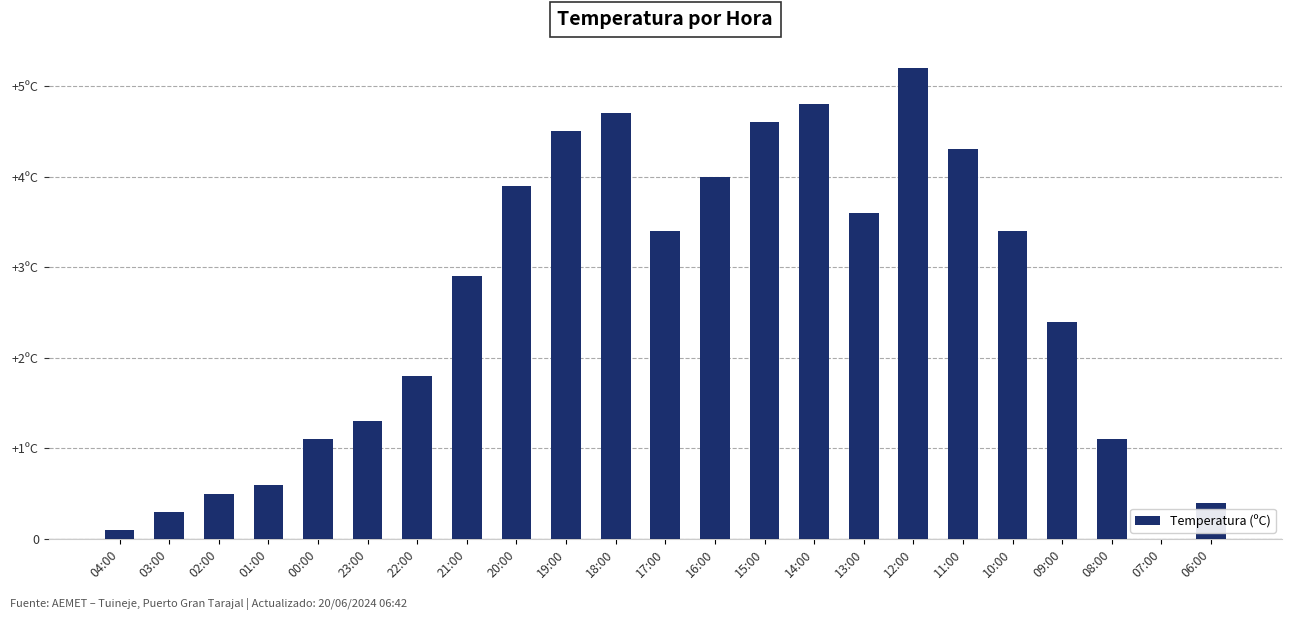

Reading left to right, transcribe all the data shown in this chart.

0.1	0.3	0.5	0.6	1.1	1.3	1.8	2.9	3.9	4.5	4.7	3.4	4.0	4.6	4.8	3.6	5.2	4.3	3.4	2.4	1.1	0.0	0.4